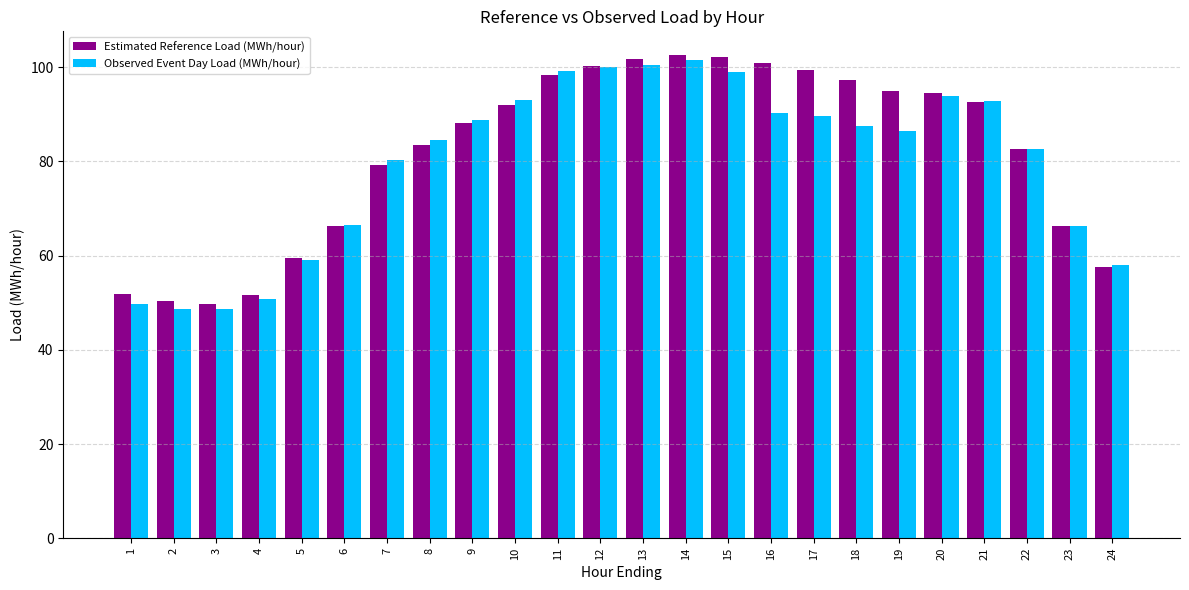

How many groups of bars are there?

24